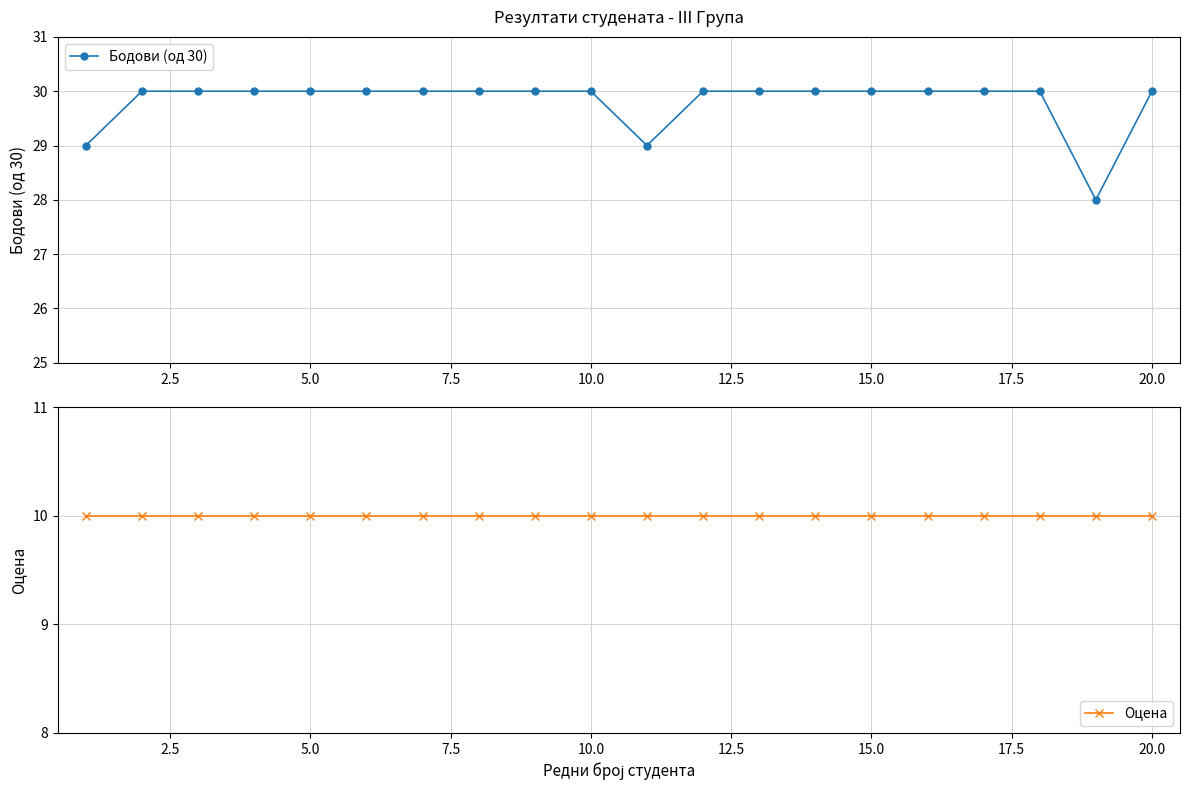

What is the difference between the second highest and second lowest values in the Бодови (од 30) series?

1